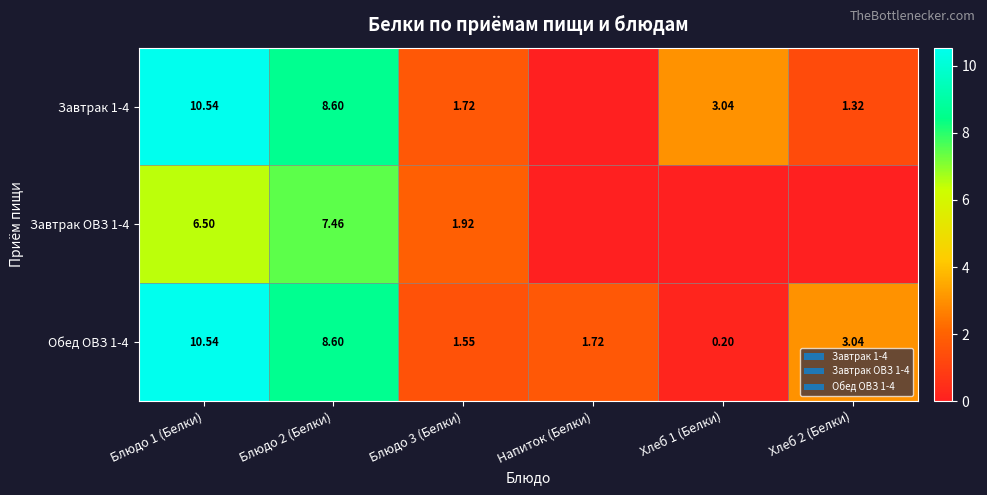

Is the value of Обед ОВЗ 1-4 at Напиток (Белки) greater than the value of Завтрак 1-4 at Блюдо 2 (Белки)?

No